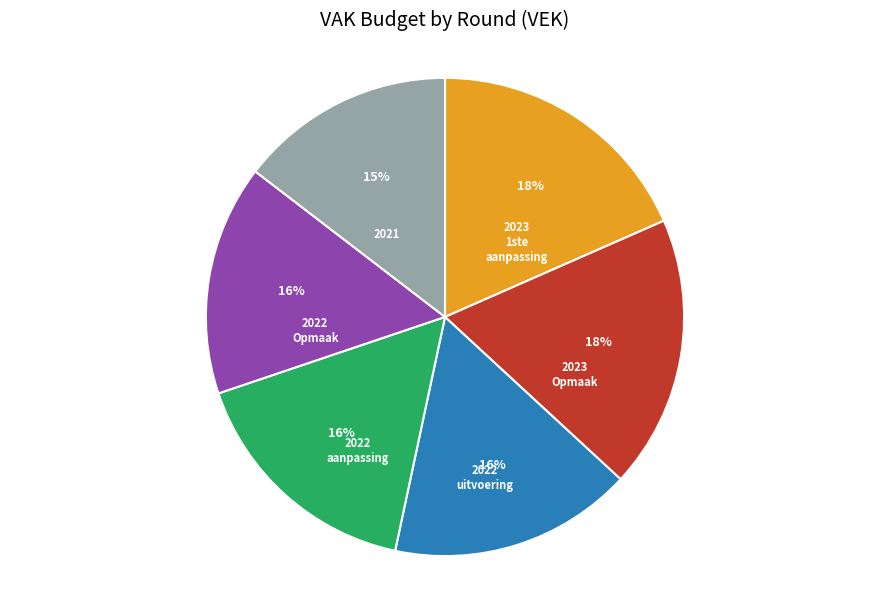

To the nearest percent, what is the average slice percentage?

17%